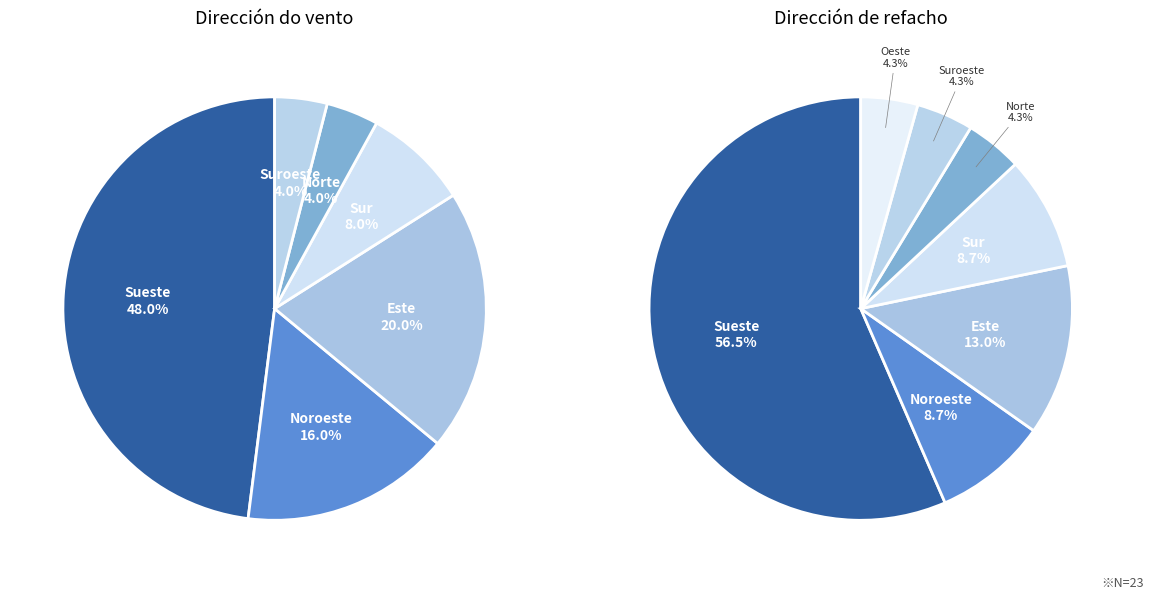

To the nearest percent, what portion does Este represent?

20%